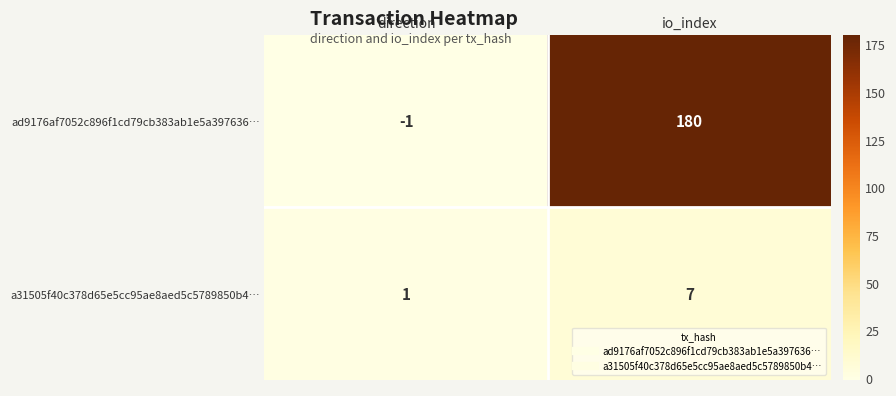

Which category has the highest value across all series?

io_index